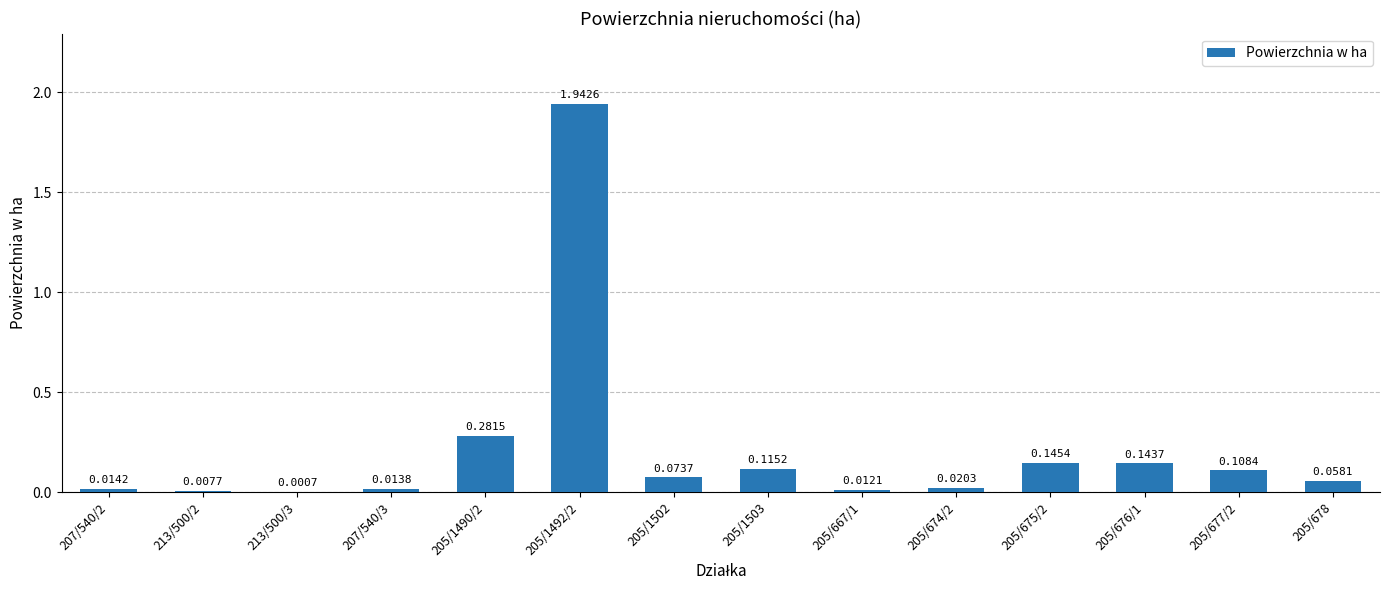

How many data points does each series have?

14